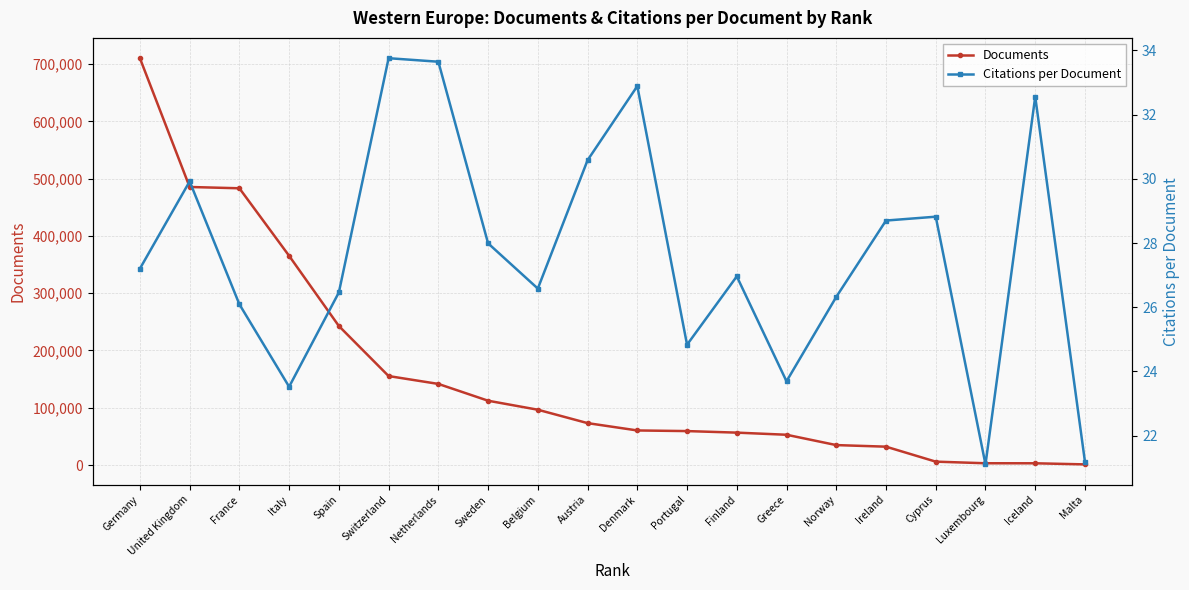

True or false: Citations per Document has more than 0 points higher than both neighbors.

True